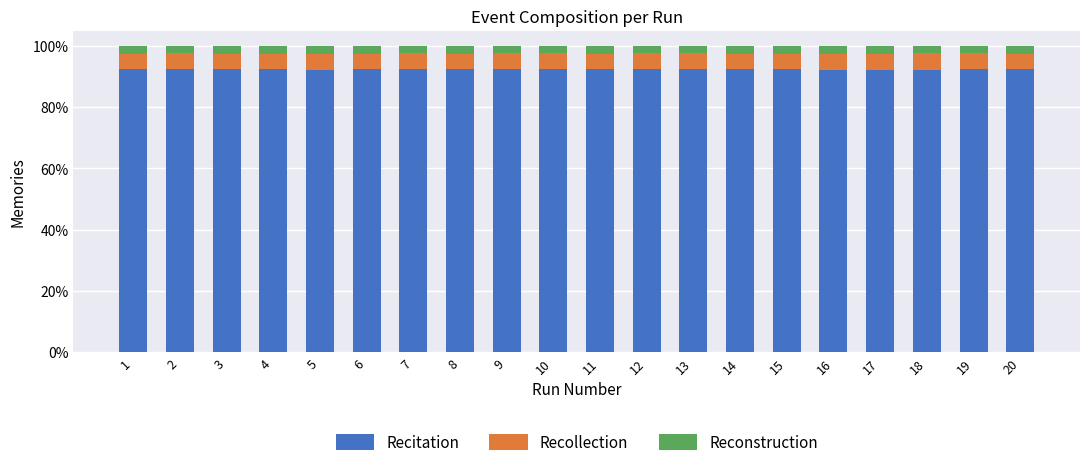

True or false: Recollection has a value of 0.1 at 19.

True